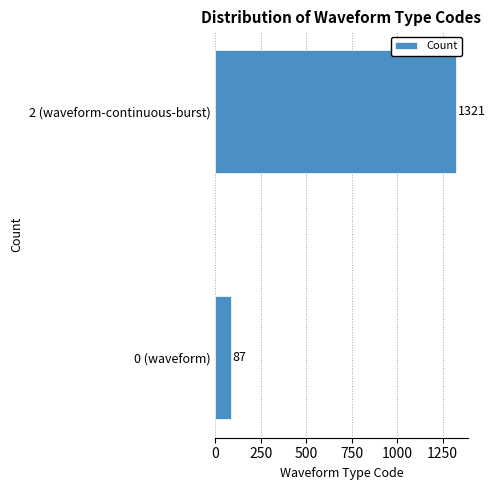

Reading bottom to top, extract all data points from this chart.

0 (waveform)=87	2 (waveform-continuous-burst)=1321